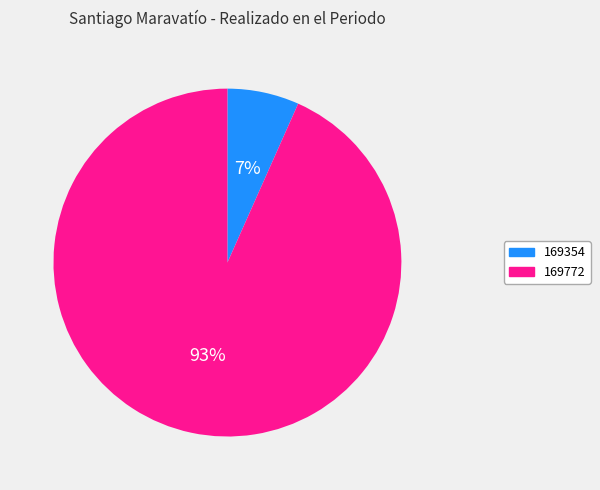

Which slice is the smallest?

169354